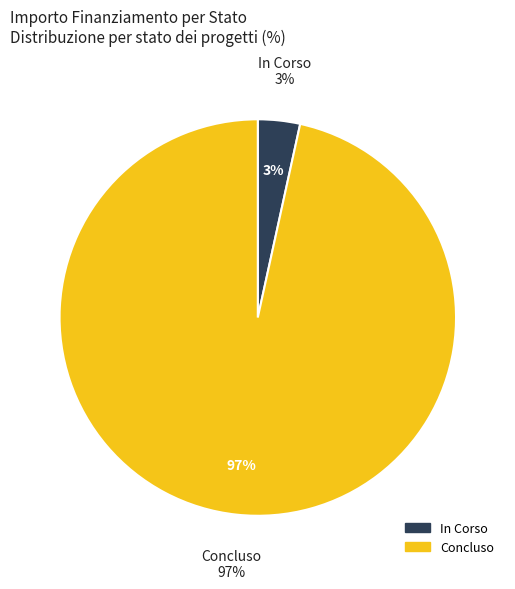

Count the number of slices in the pie.

2